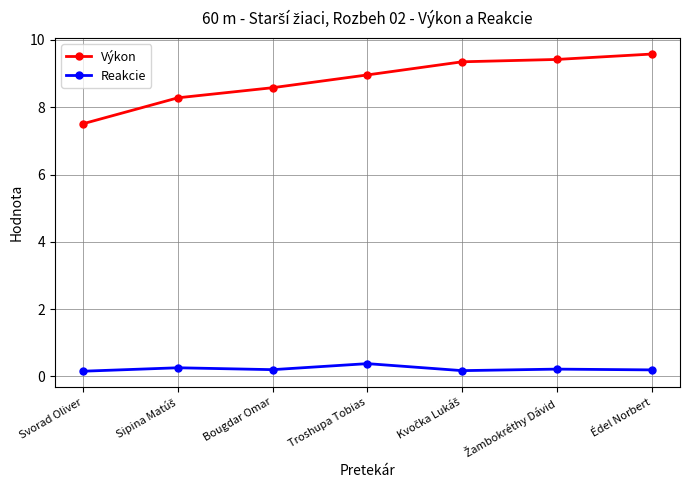

Count the Reakcie values in the range 0 to 1.

7